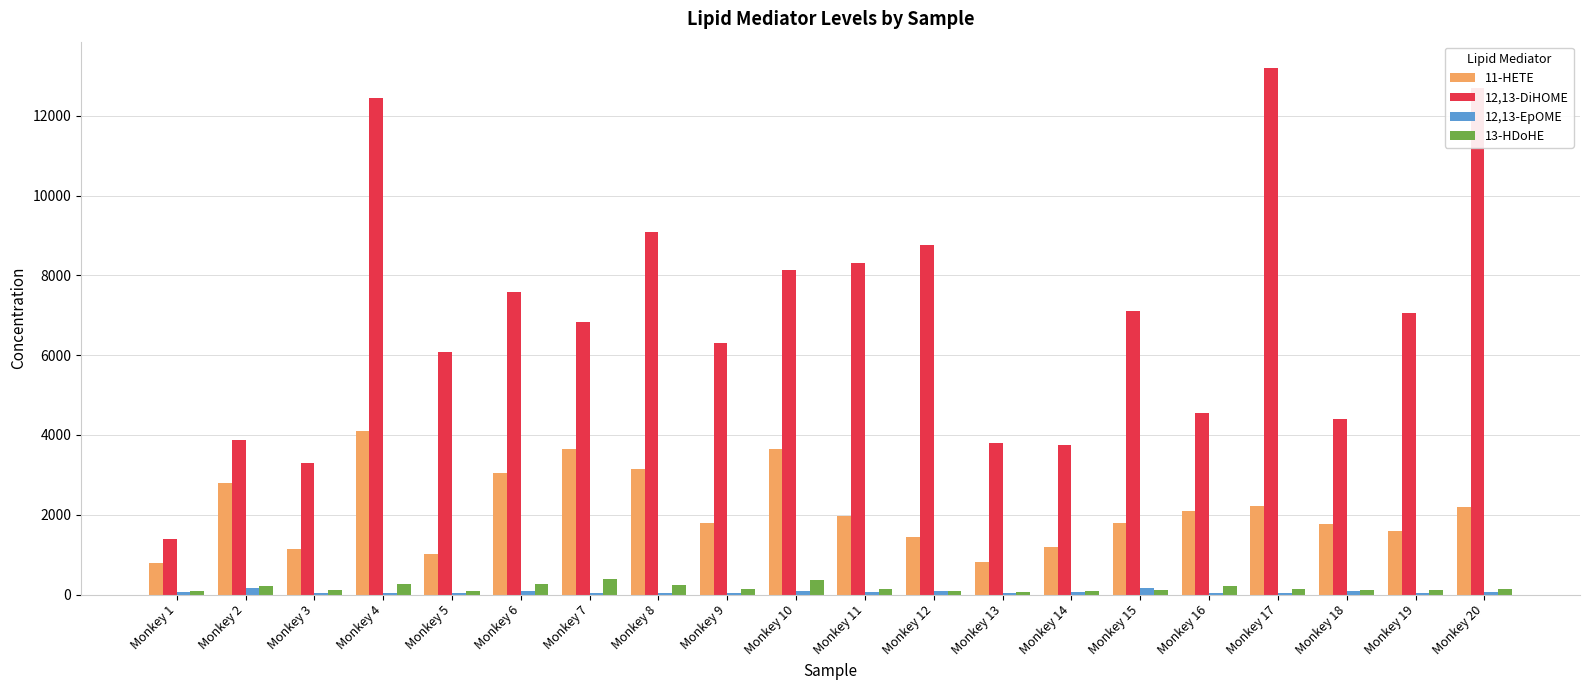

What is the maximum value shown in the chart?

13201.3